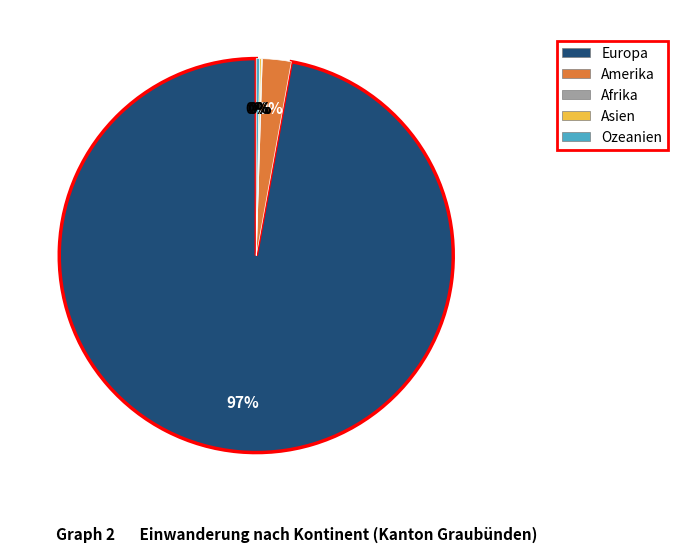

Which slice is the largest?

Europa